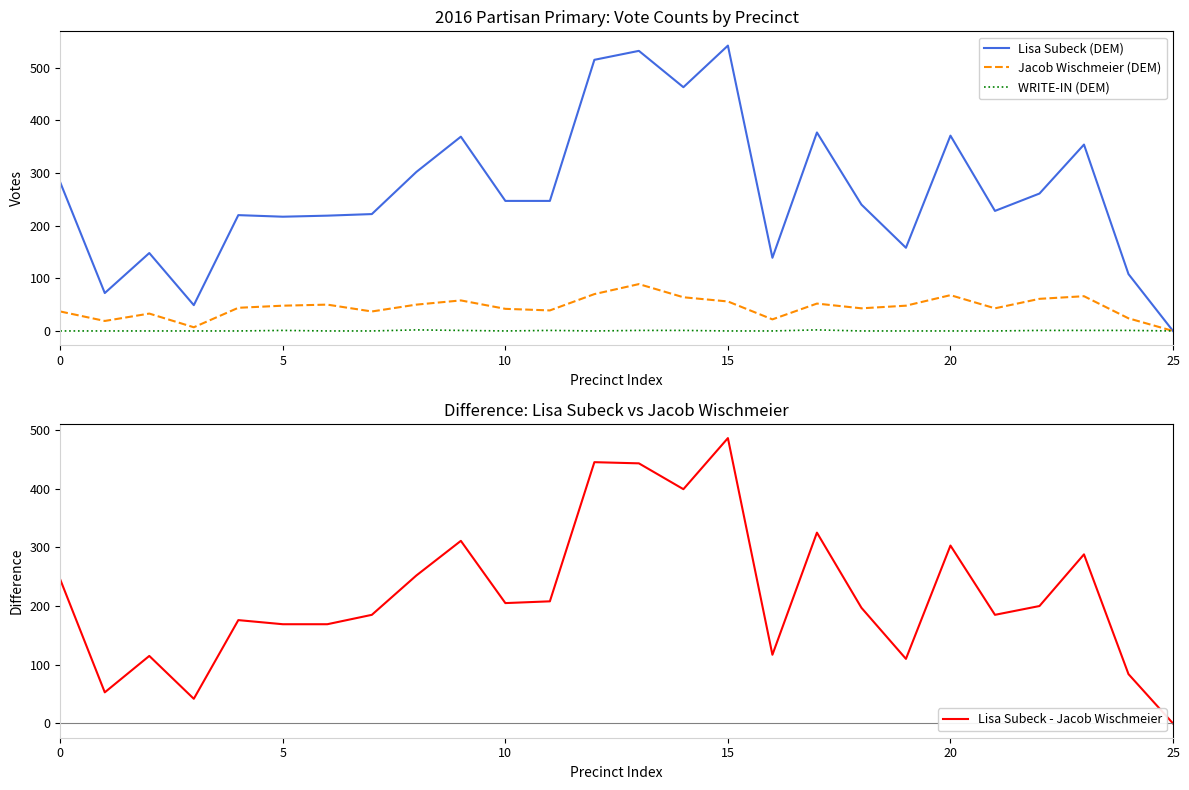

How many data points in Lisa Subeck (DEM) are above 247?

11